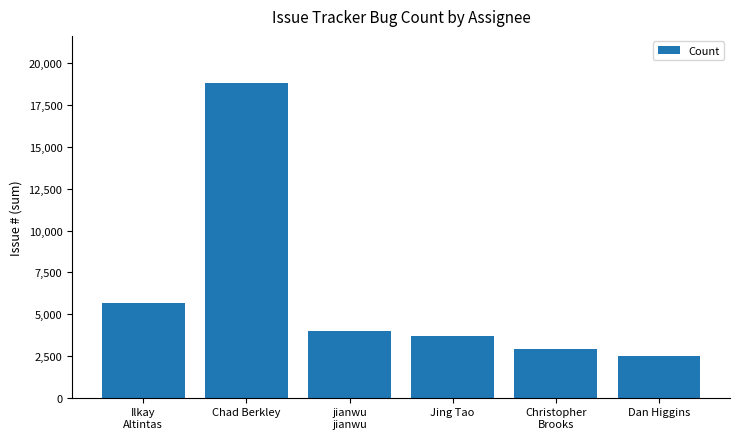

How many data points are less than 4003?

3